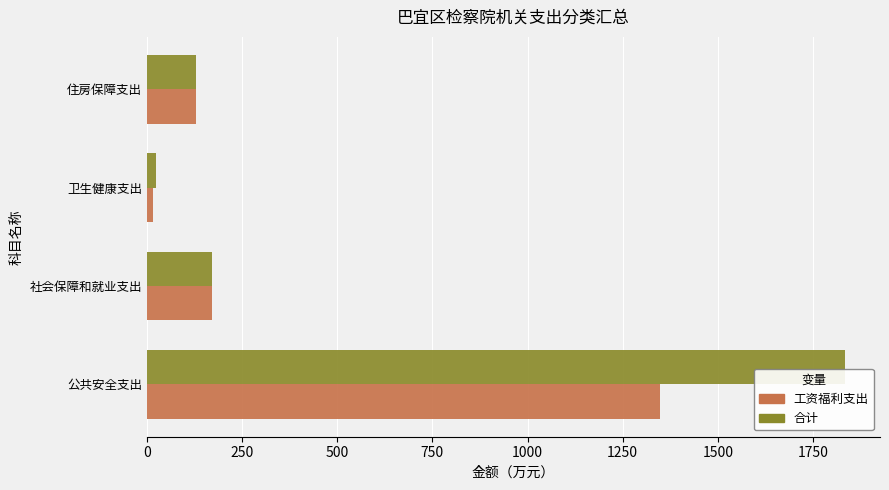

Which series changed the most between 社会保障和就业支出 and 卫生健康支出?

工资福利支出